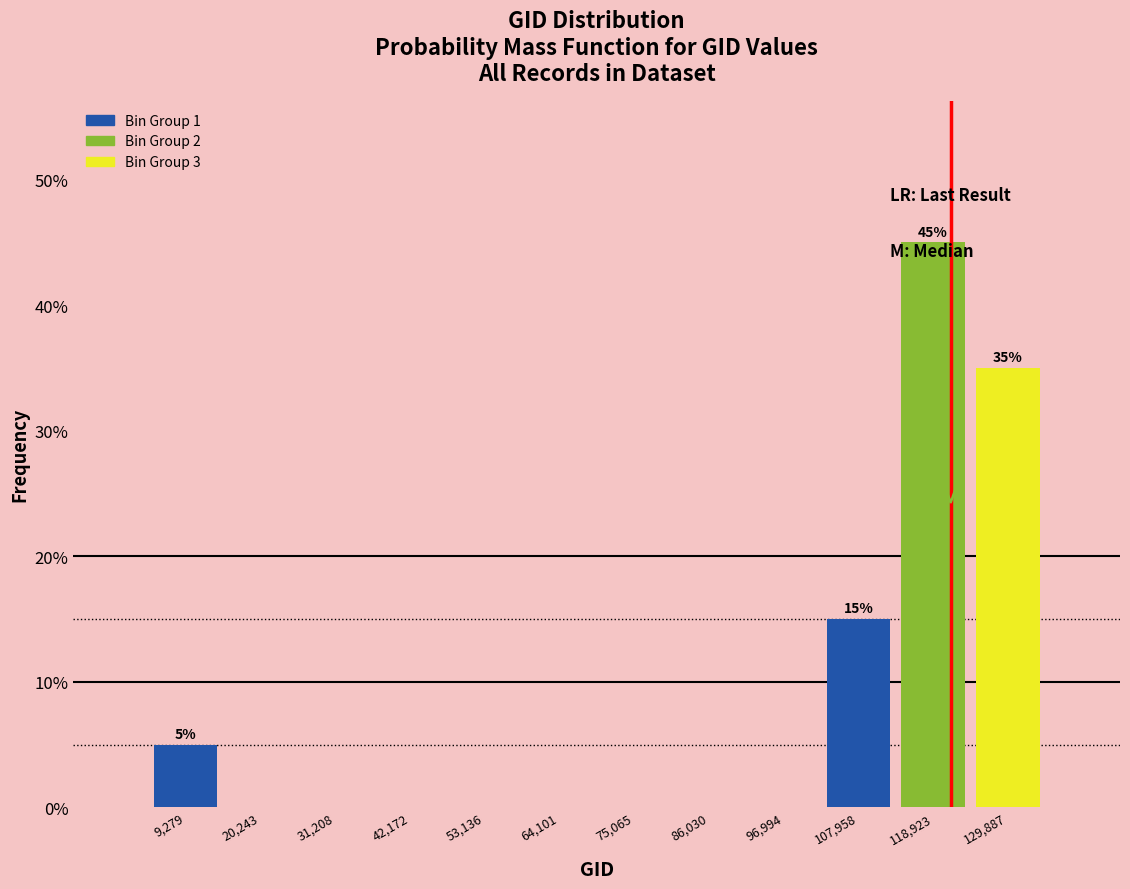

Which range on the x-axis has the tallest bar?

114000 to 124000